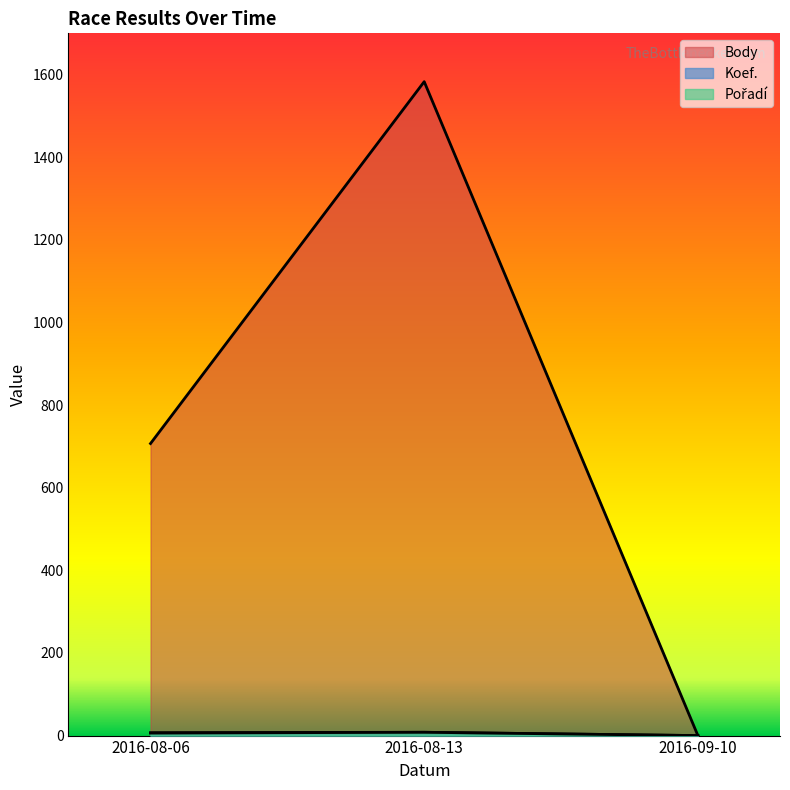

How many lines are shown in the chart?

3